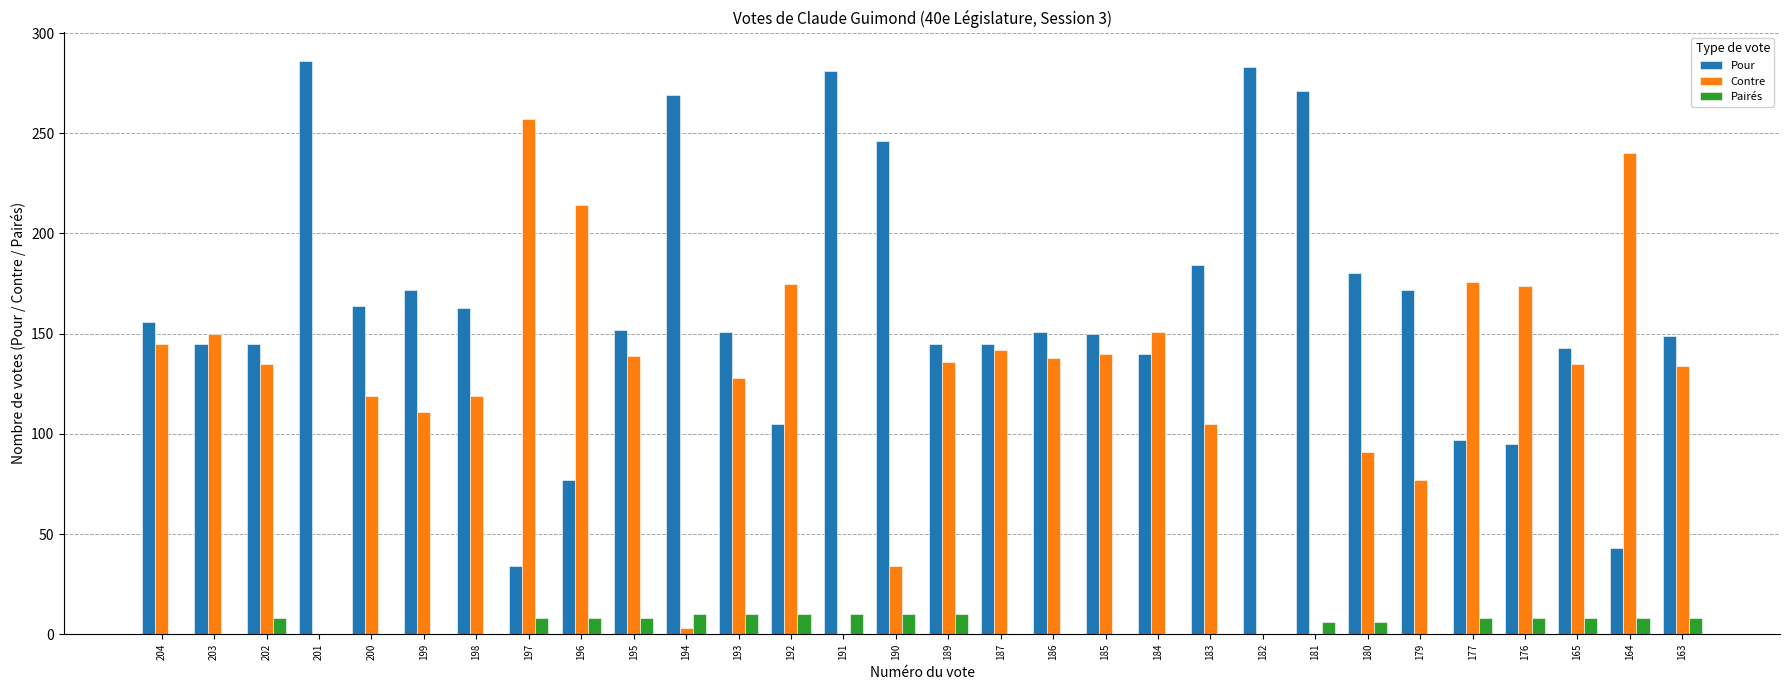

What are all the series names shown in the legend?

Pour, Contre, Pairés